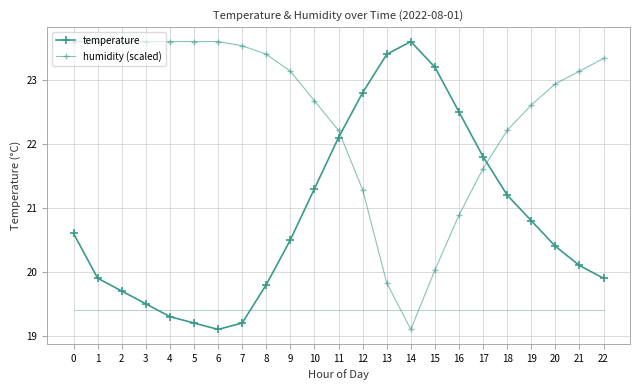

Reading right to left, list all the values displayed in this chart.

temperature: 22=19.9	21=20.1	20=20.4	19=20.8	18=21.2	17=21.8	16=22.5	15=23.2	14=23.6	13=23.4	12=22.8	11=22.1	10=21.3	9=20.5	8=19.8	7=19.2	6=19.1	5=19.2	4=19.3	3=19.5	2=19.7	1=19.9	0=20.6
humidity (scaled): 22=23.3	21=23.1	20=22.9	19=22.6	18=22.2	17=21.6	16=20.9	15=20.0	14=19.1	13=19.8	12=21.3	11=22.2	10=22.7	9=23.1	8=23.4	7=23.5	6=23.6	5=23.6	4=23.6	3=23.6	2=23.6	1=23.6	0=23.6